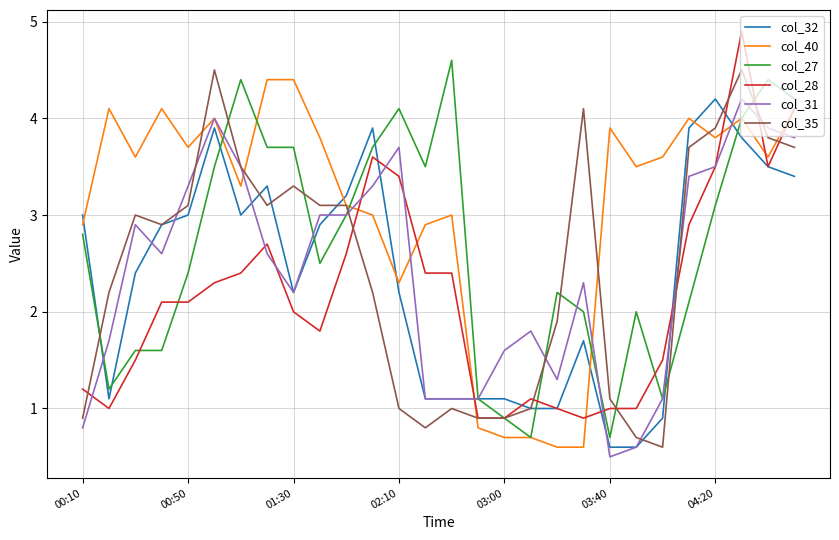

Which series has the largest total across all categories?

col_40